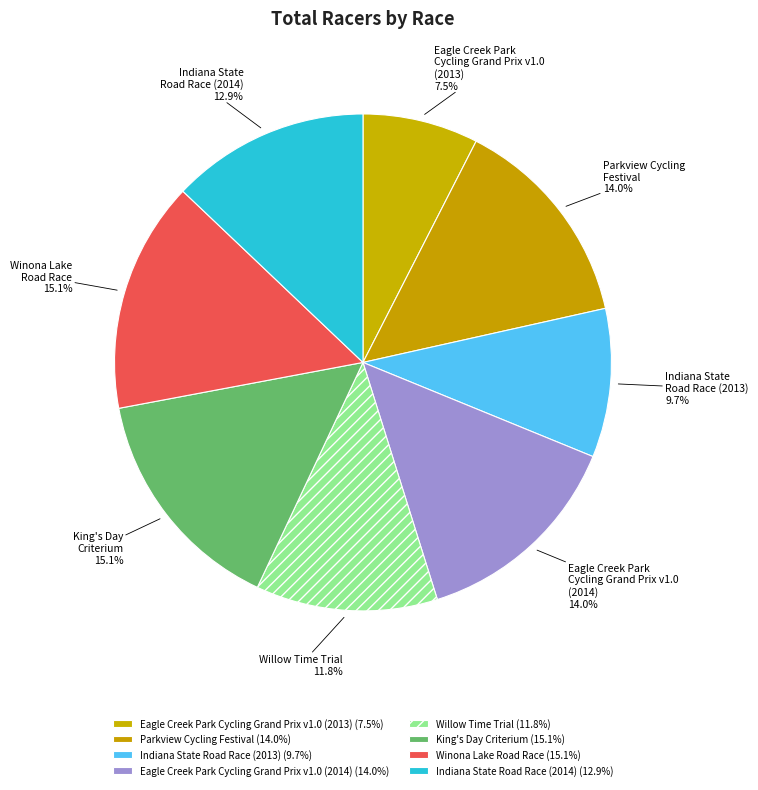

Does Eagle Creek Park Cycling Grand Prix v1.0 (2014) account for over 50% of the chart?

No